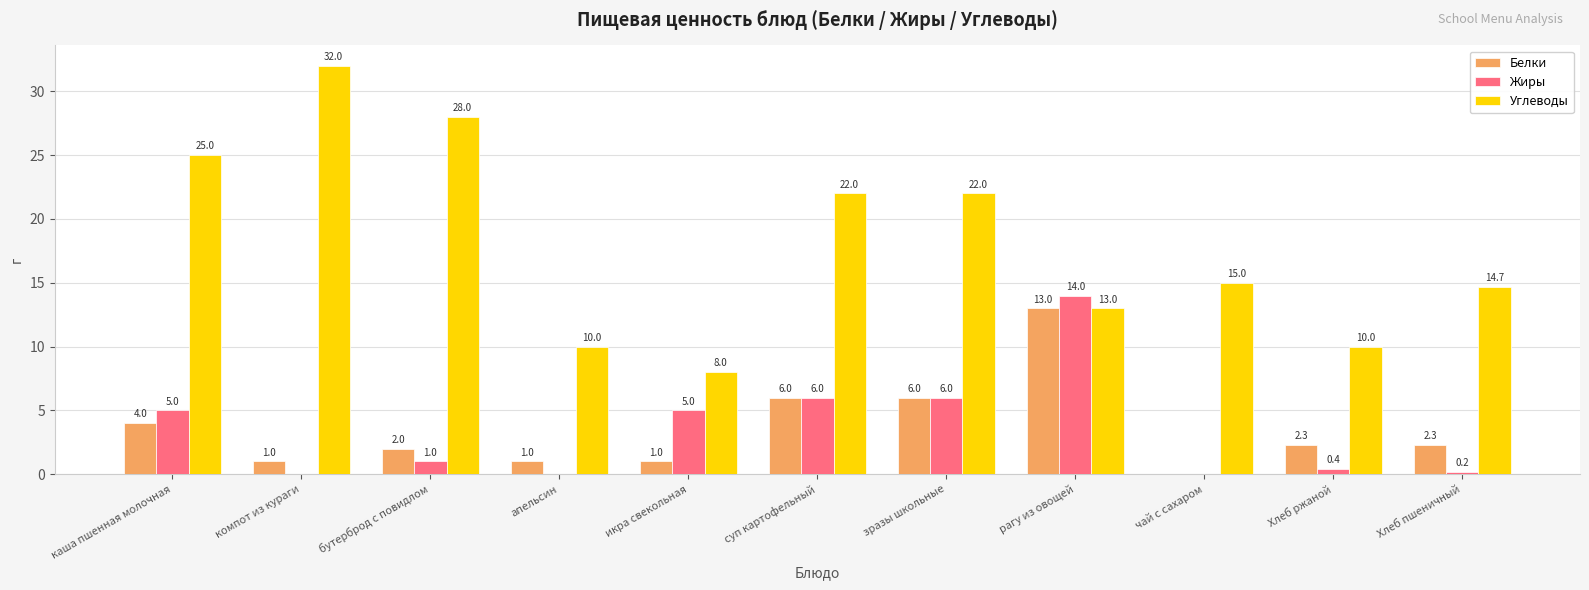

What is the total value across all series at бутерброд с повидлом?

31.0